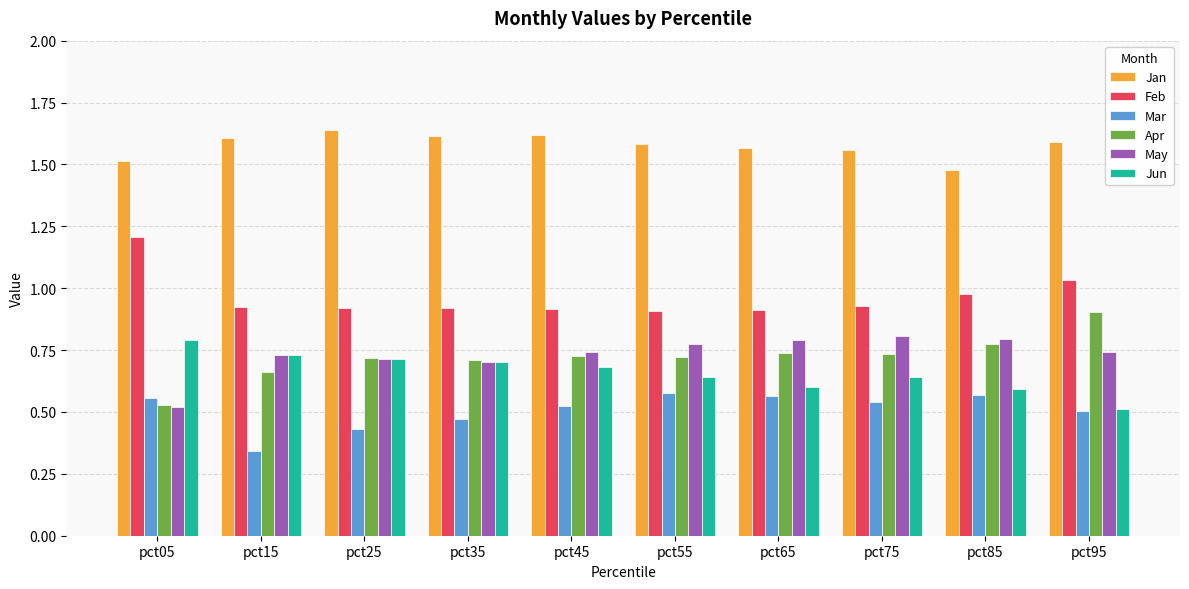

At which label is Jun closest to 0?

pct95